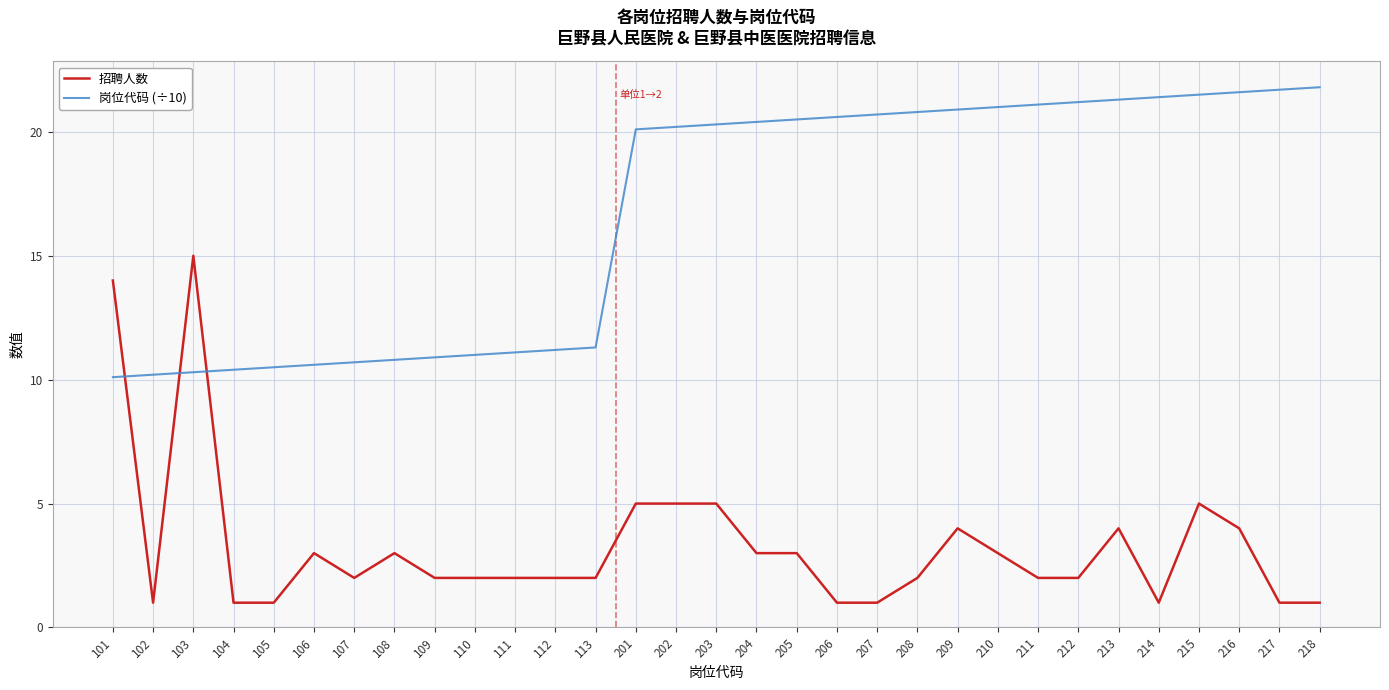

Which series has the largest total across all categories?

岗位代码 (÷10)